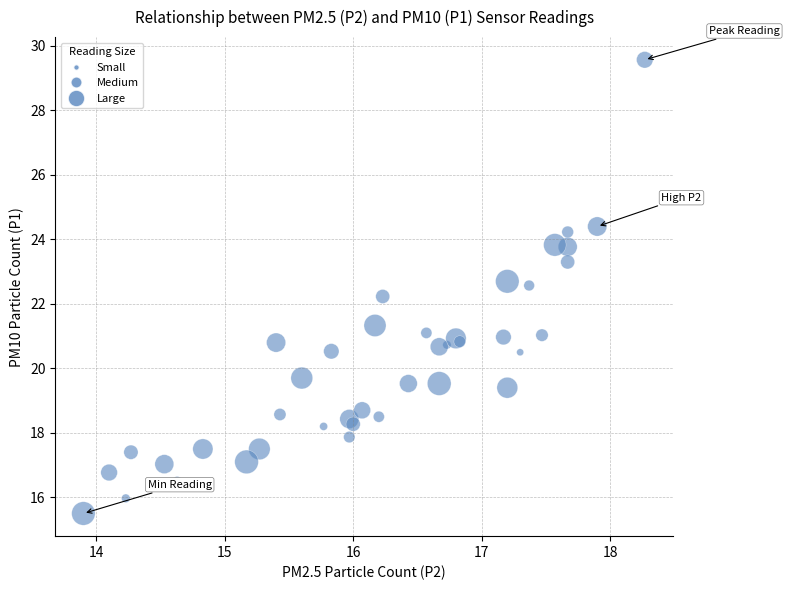

What Y value in the scatter plot is closest to 22?

22.2